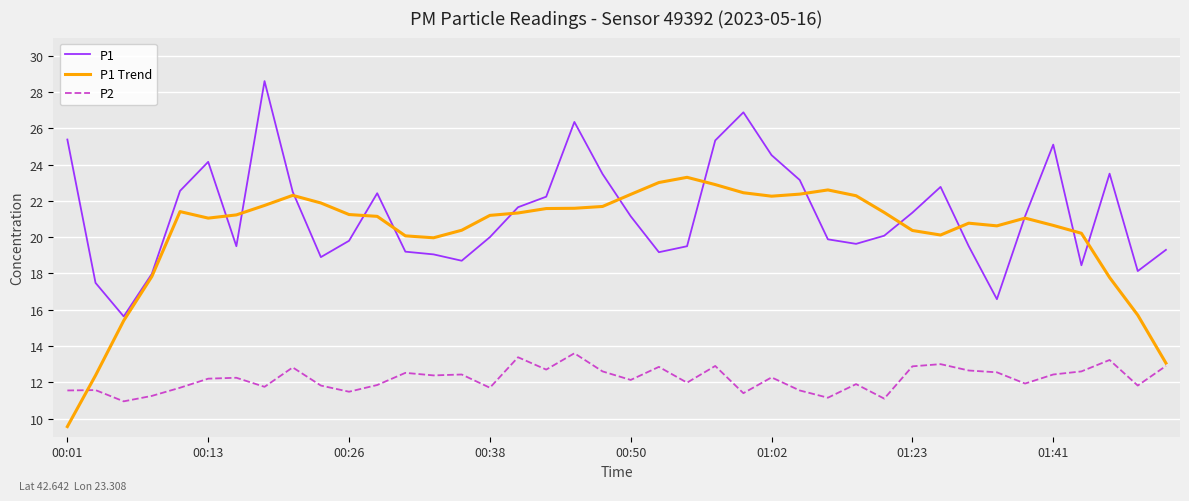

Rank the series by their maximum value, from lowest to highest.

P2, P1 Trend, P1